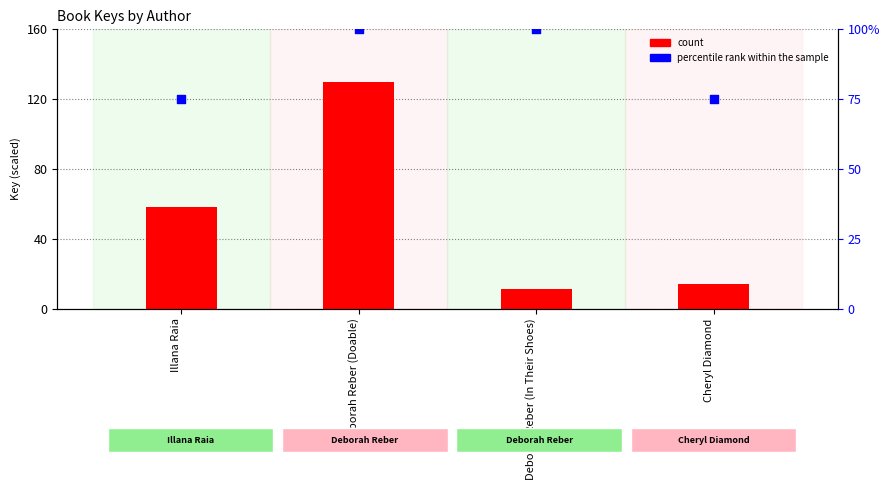

Which series has the widest spread of Y values?

count